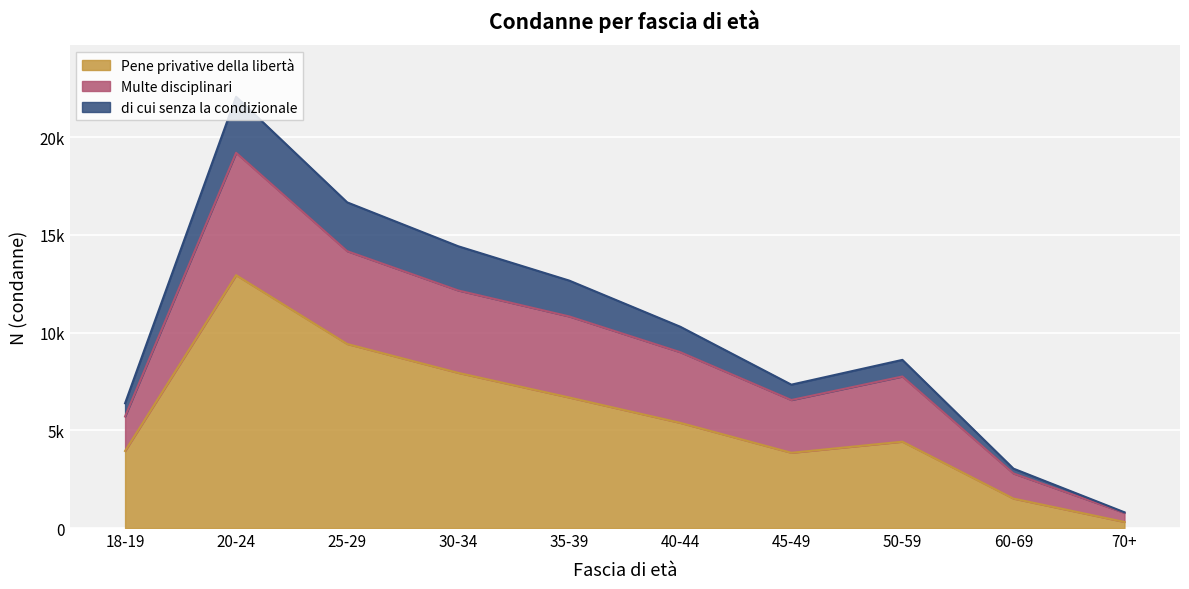

True or false: Pene privative della libertà has a value of 13524 at 25-29.

False